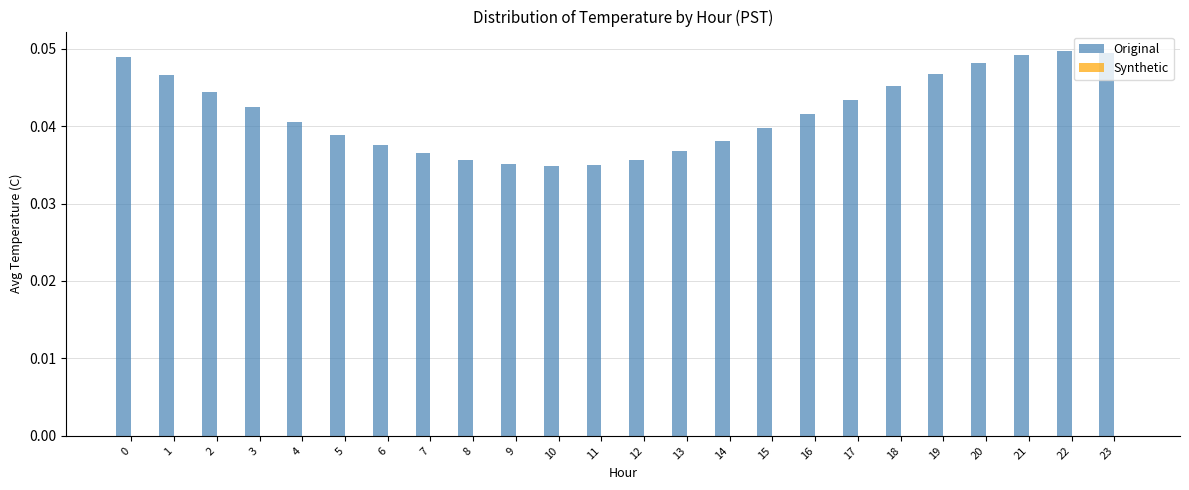

What is the sum of all values?

1.0